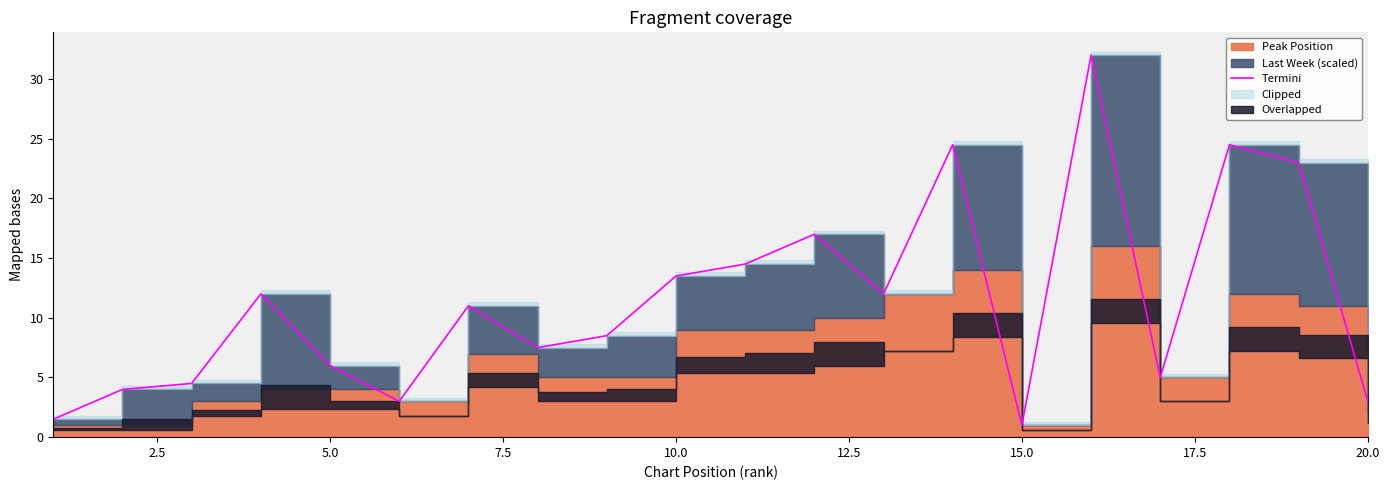

Reading left to right, list all the values displayed in this chart.

1.5	4.0	4.5	12.0	6.0	3.0	11.0	7.5	8.5	13.5	14.5	17.0	12.0	24.5	1.0	32.0	5.0	24.5	23.0	3.0